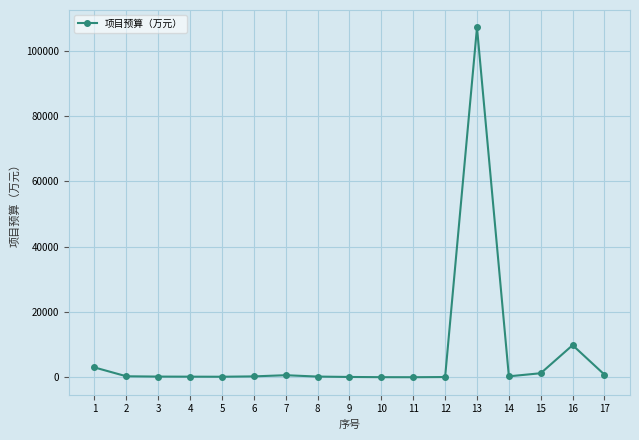

What is the difference between the values at 4 and 12?

112.8